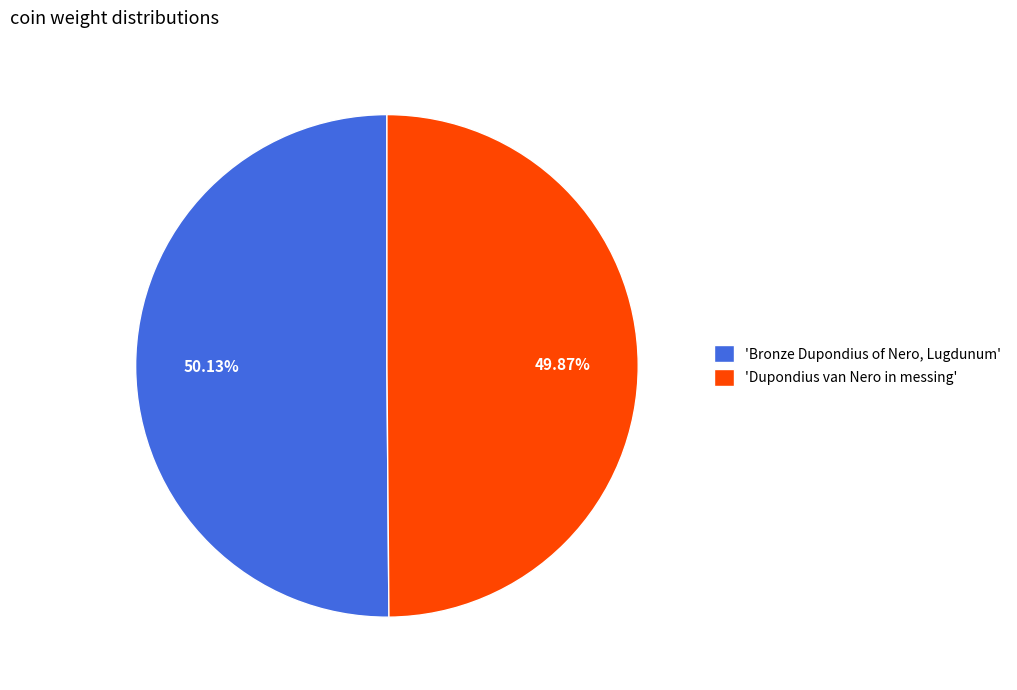

Combined, do 'Bronze Dupondius of Nero, Lugdunum' and 'Dupondius van Nero in messing' account for over 50%?

Yes